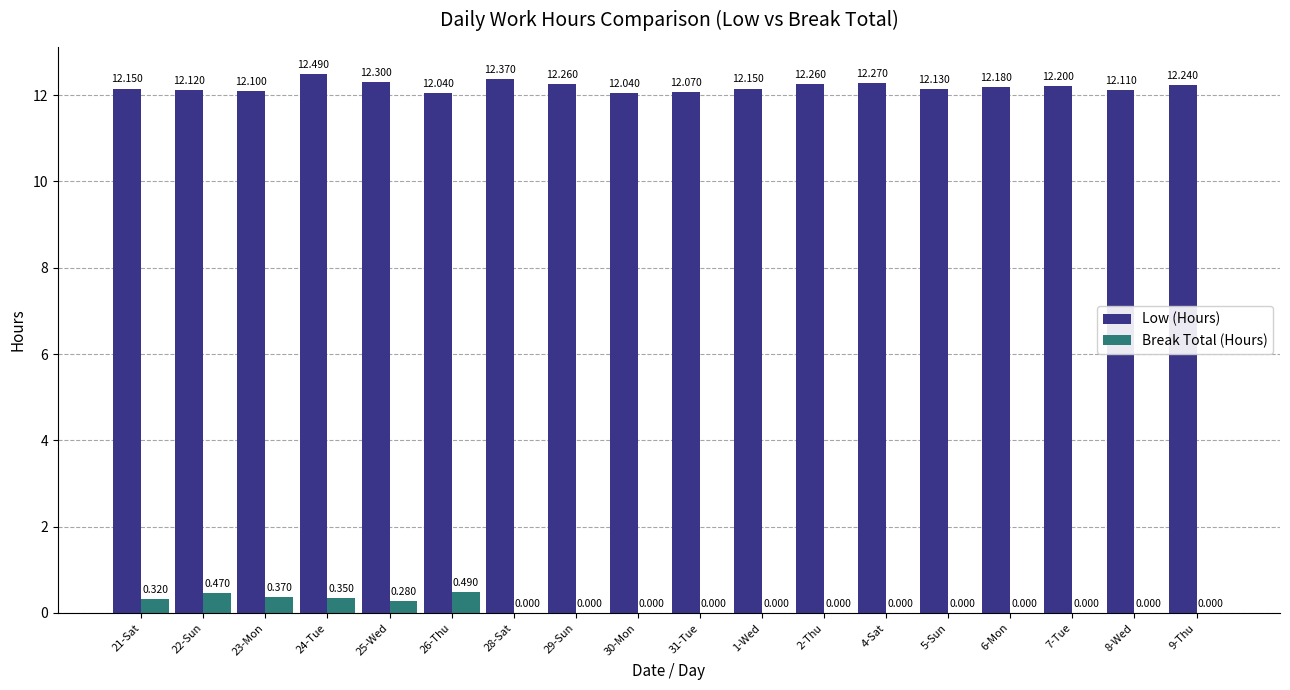

Which series has the largest total across all categories?

Low (Hours)